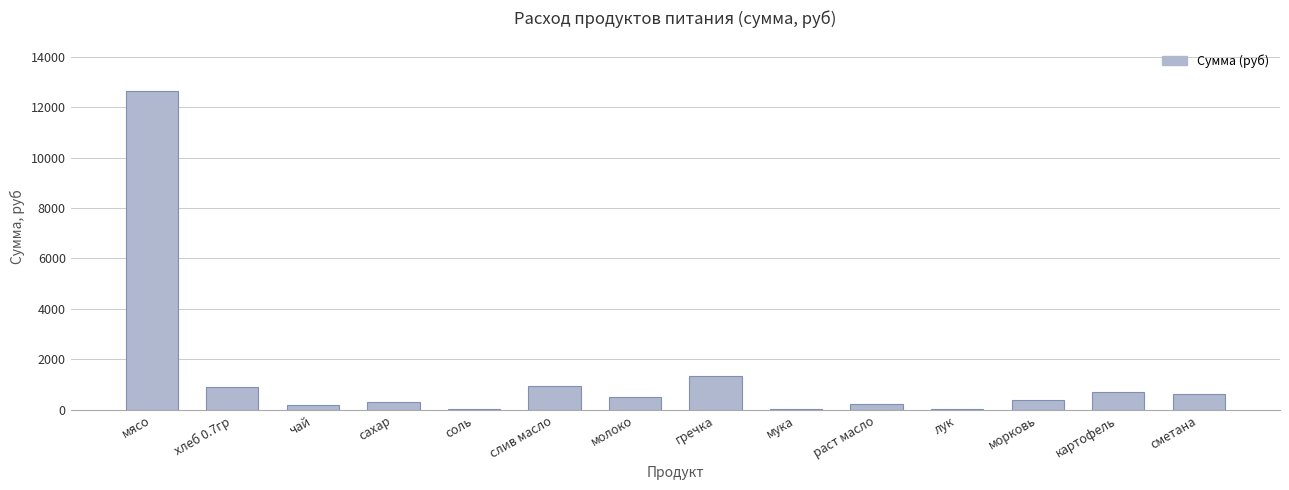

At which label is the value closest to 6330?

гречка